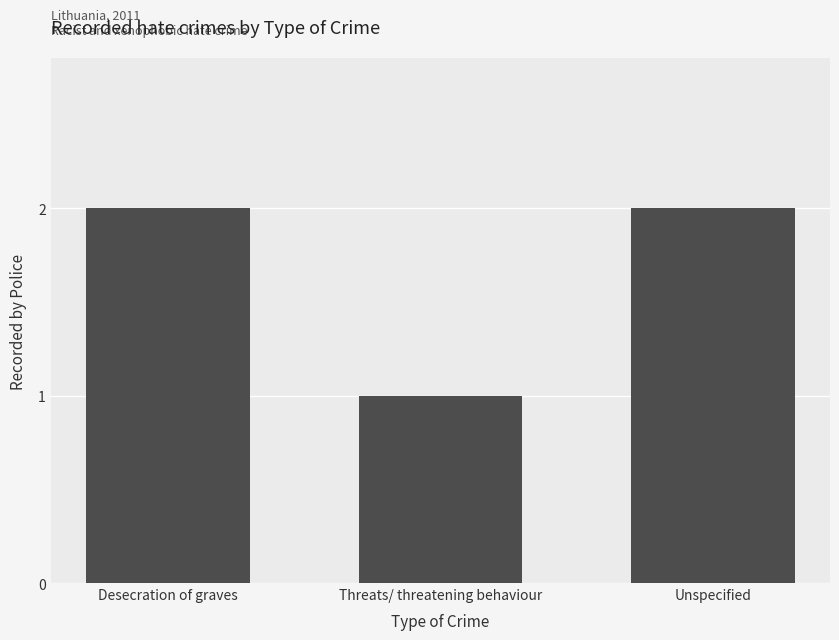

Read the value at Unspecified.

2